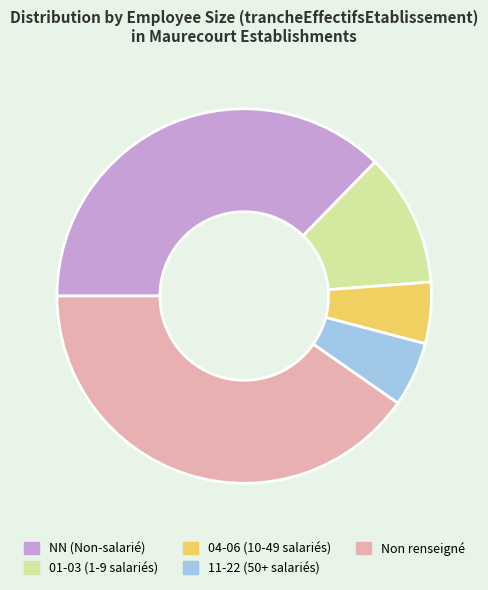

Does 04-06 (10-49 salariés) account for over 50% of the chart?

No